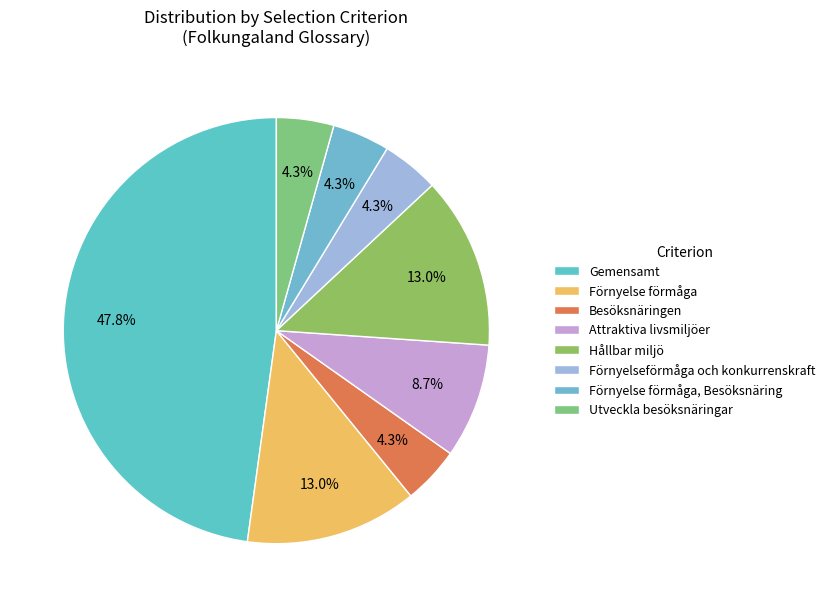

To the nearest percent, what is the combined percentage of Gemensamt and Förnyelseförmåga och konkurrenskraft?

52%